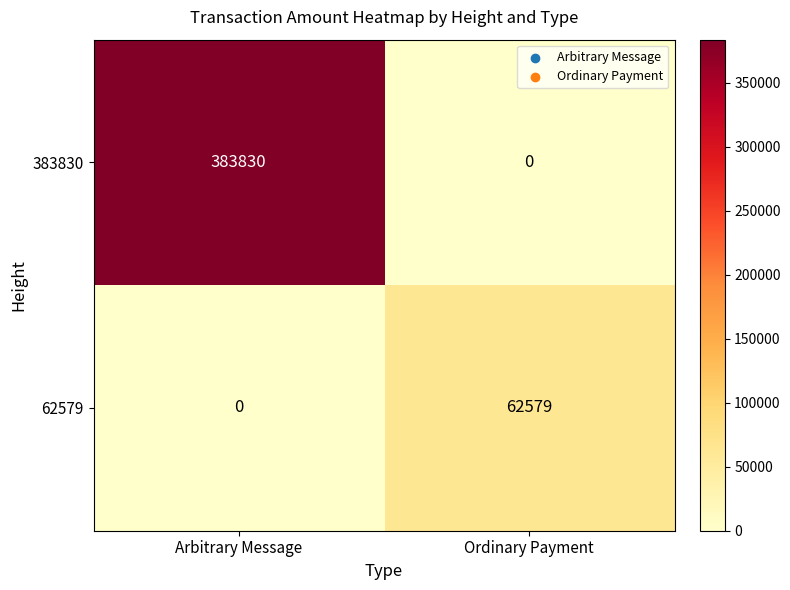

What is the sum of all 62579 values?

62579